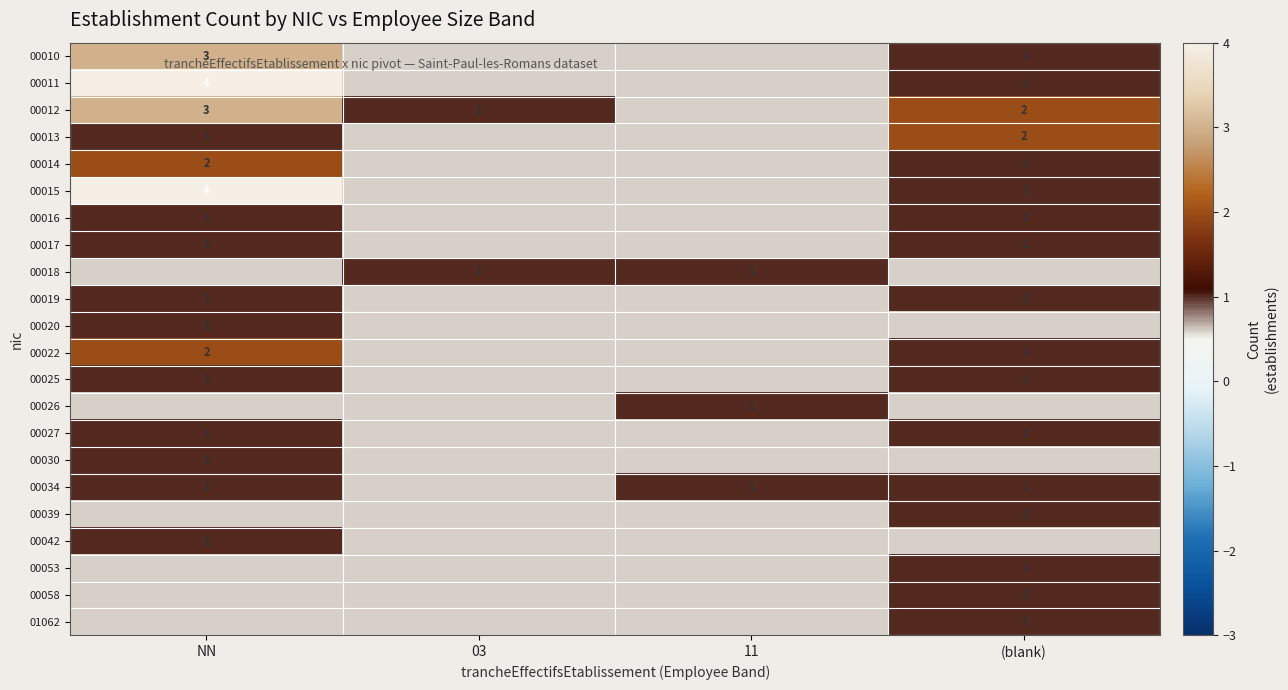

The 00026 series shows 2 at 11. True or false?

False